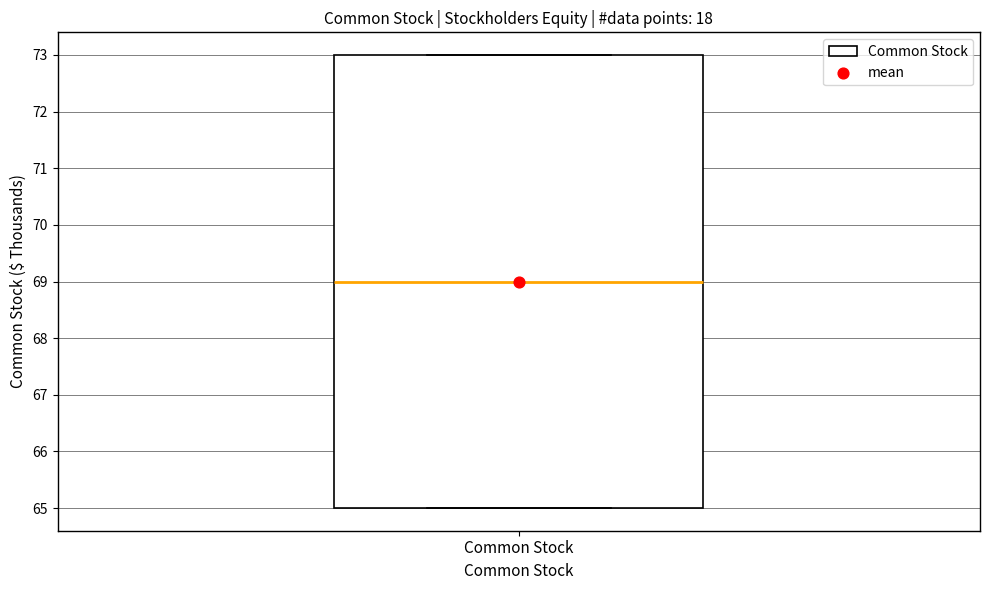

Transcribe this box plot: give where the median line is, the range the box spans, and where the two whiskers end, as read against the y-axis. The values are not printed on the chart, so give them approximately, as read against the axis.

median 69, box 65 to 73, whiskers 65 to 73